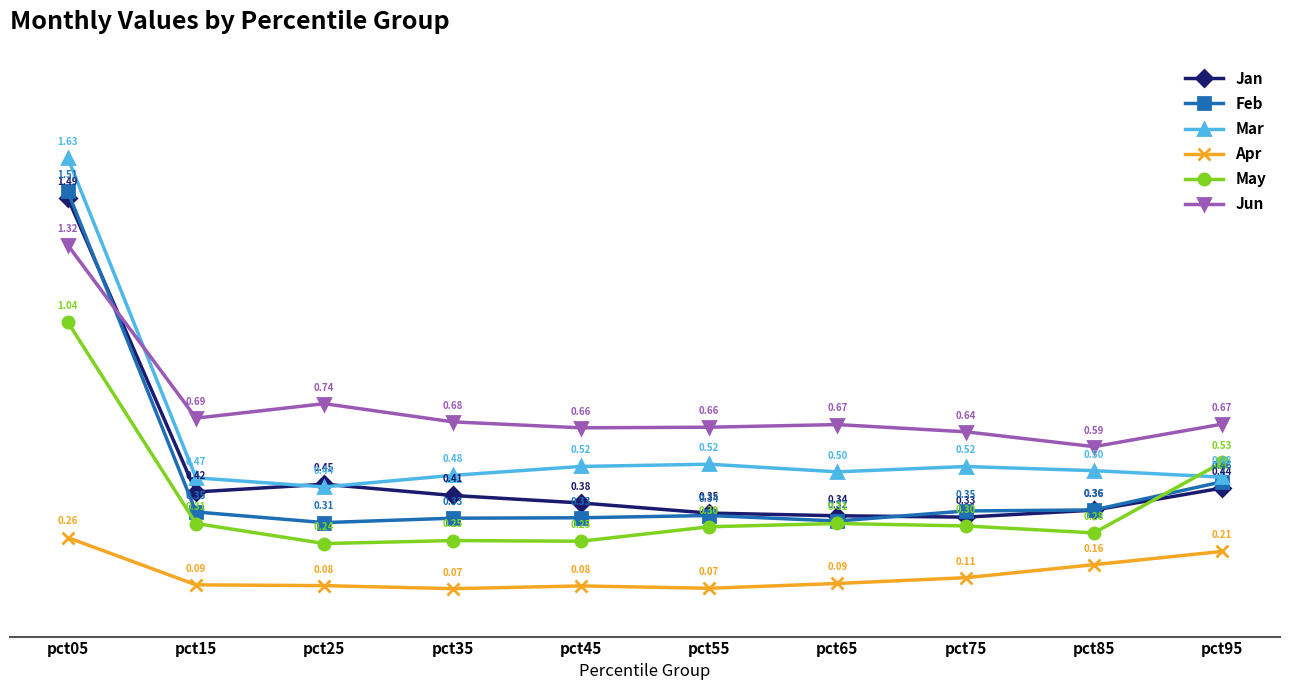

True or false: Apr and Jun cross at least once.

False